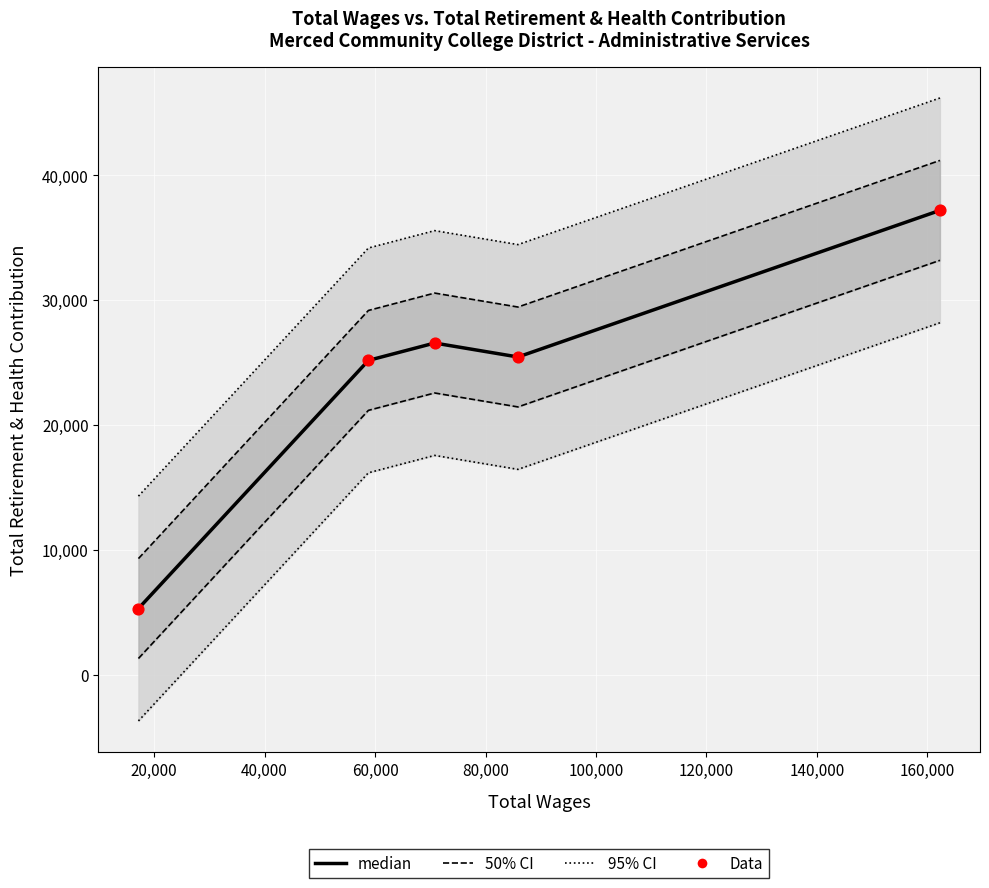

Is the value of Data at 0 greater than the value of 50% CI at 0?

Yes